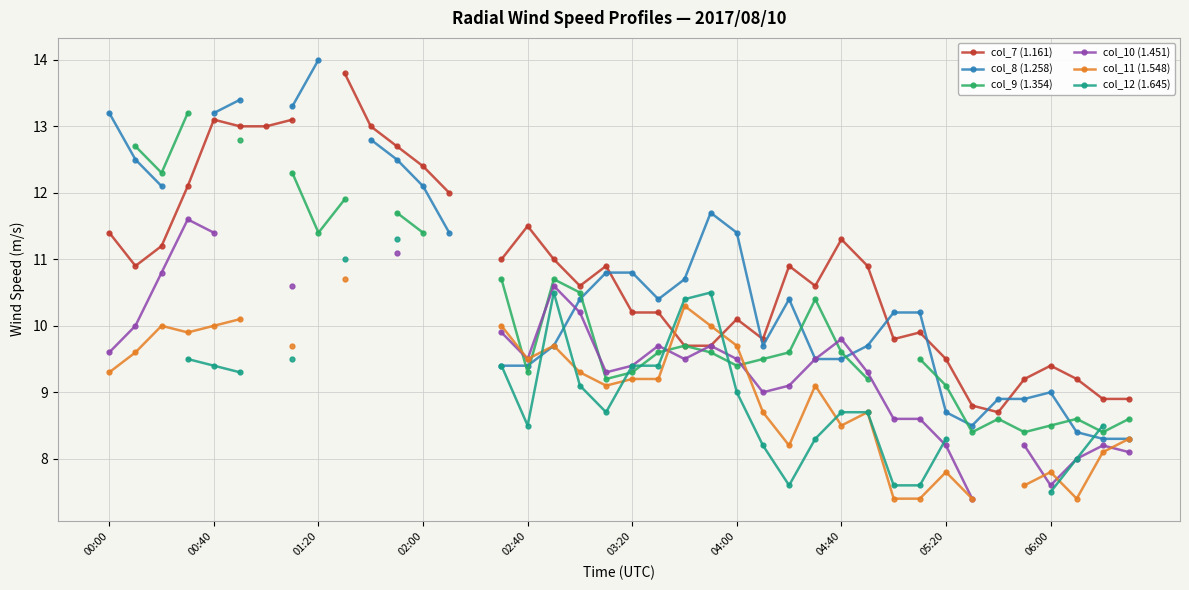

How many interior local peaks does the col_8 (1.258) series have?

3